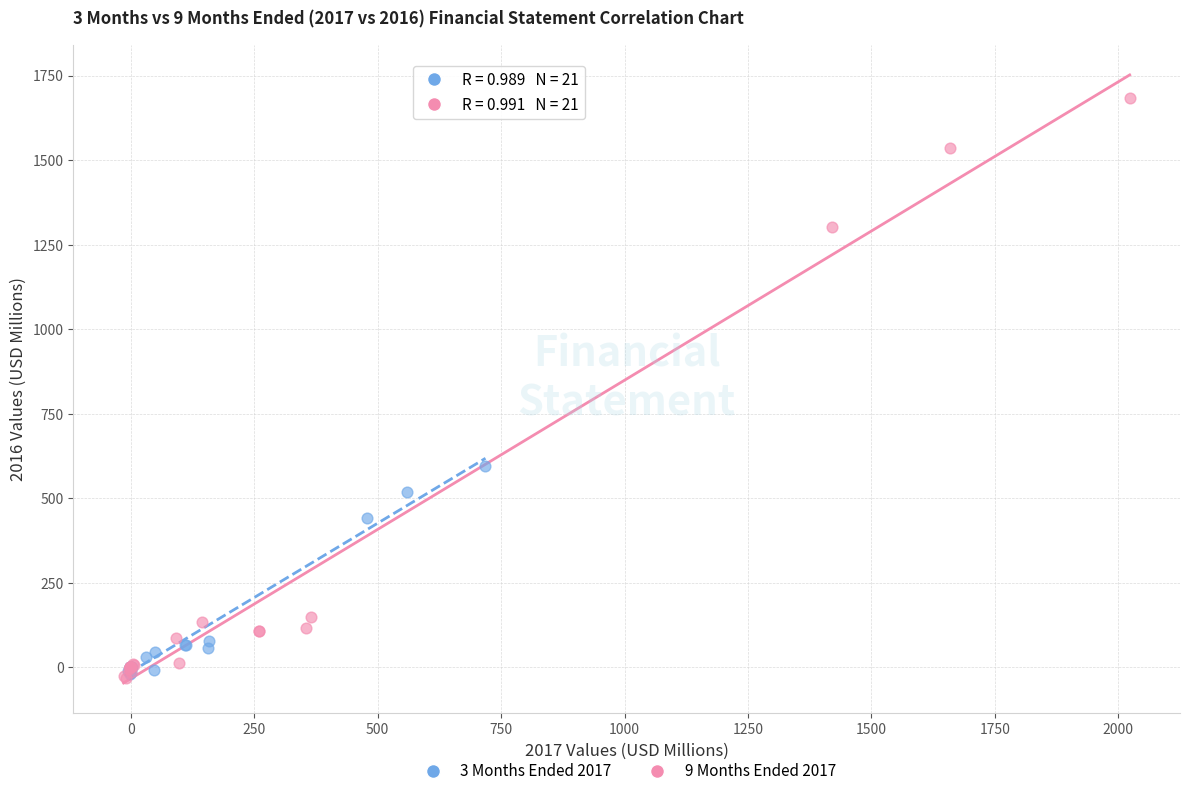

Which series has the widest spread of Y values?

9 Months Ended 2017